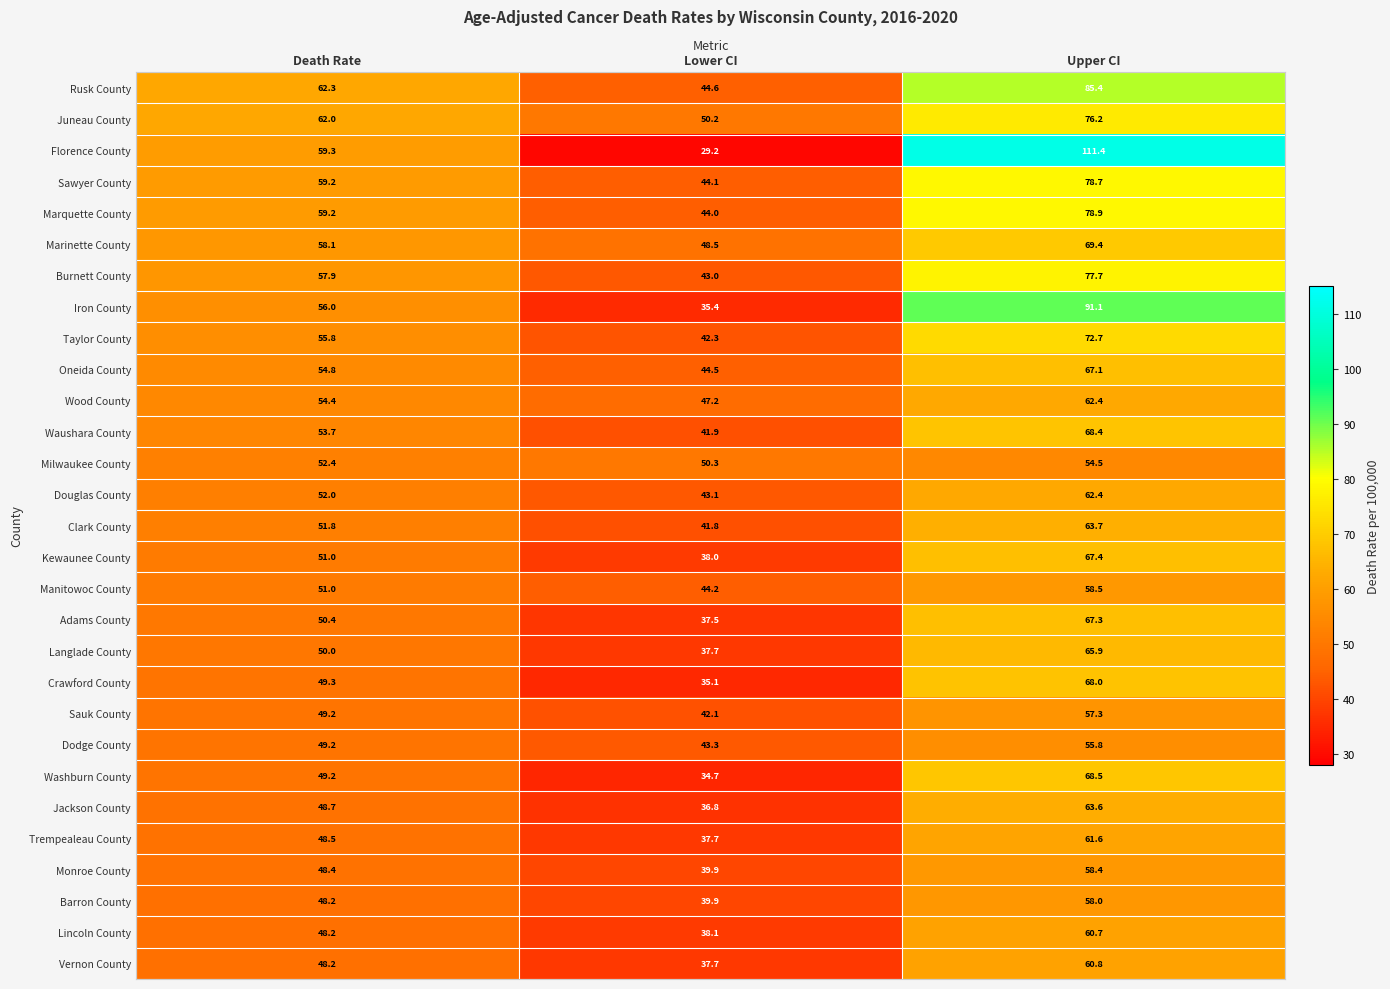

Rank the categories by Waushara County value from highest to lowest.

Upper CI, Death Rate, Lower CI